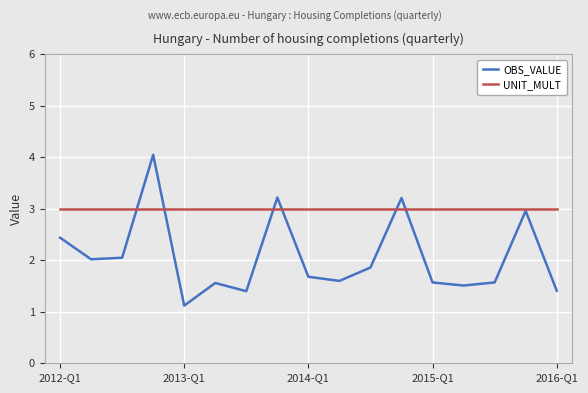

Which series ends up on top after the final intersection of OBS_VALUE and UNIT_MULT?

UNIT_MULT